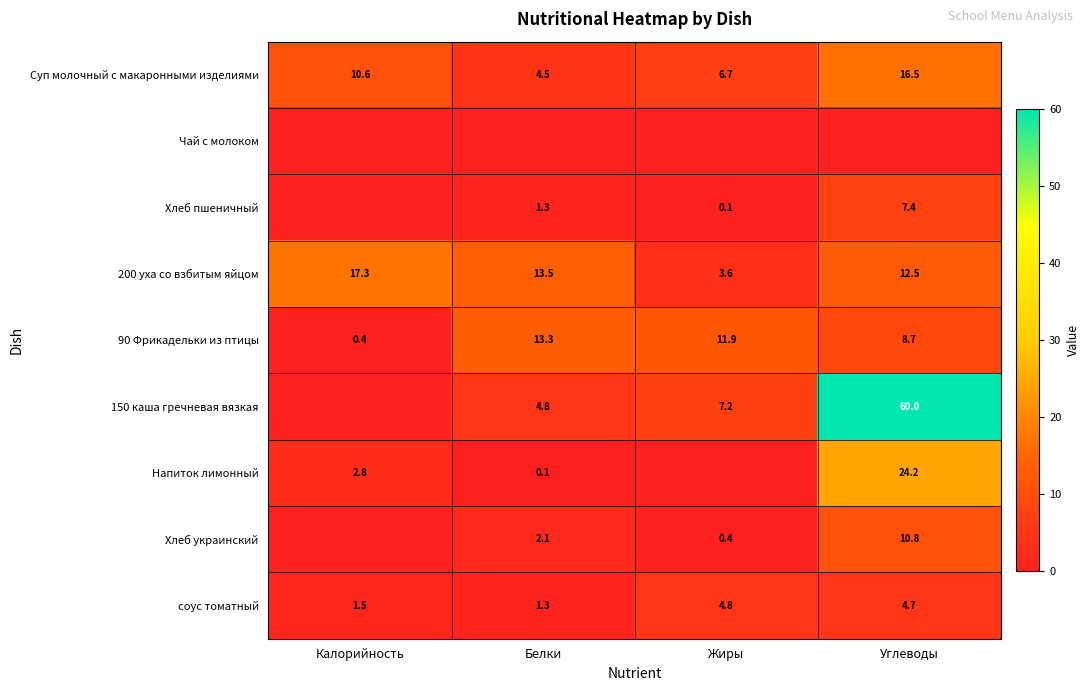

What is the maximum value for соус томатный?

4.8